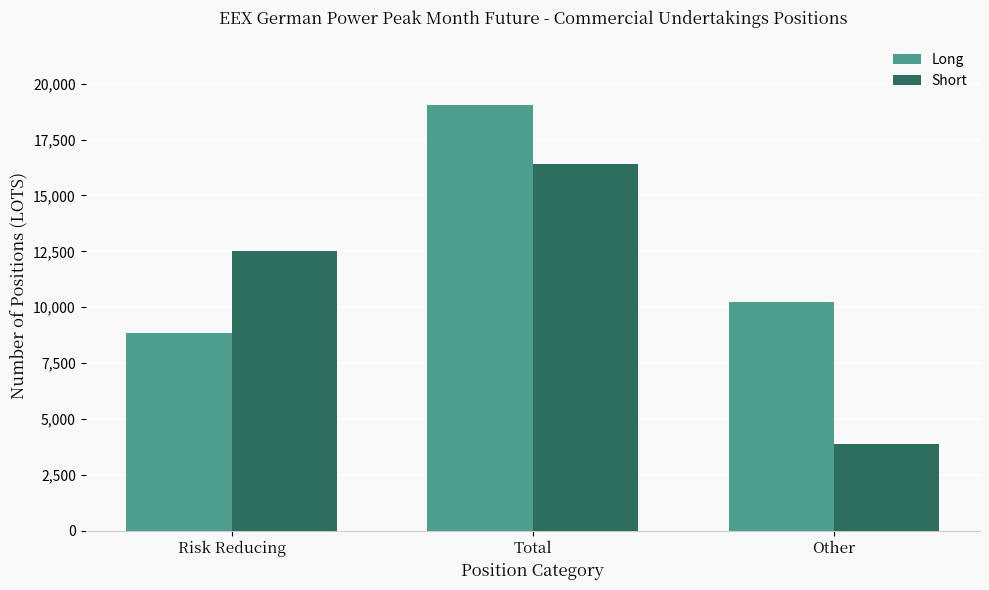

How many series are shown in this chart?

2